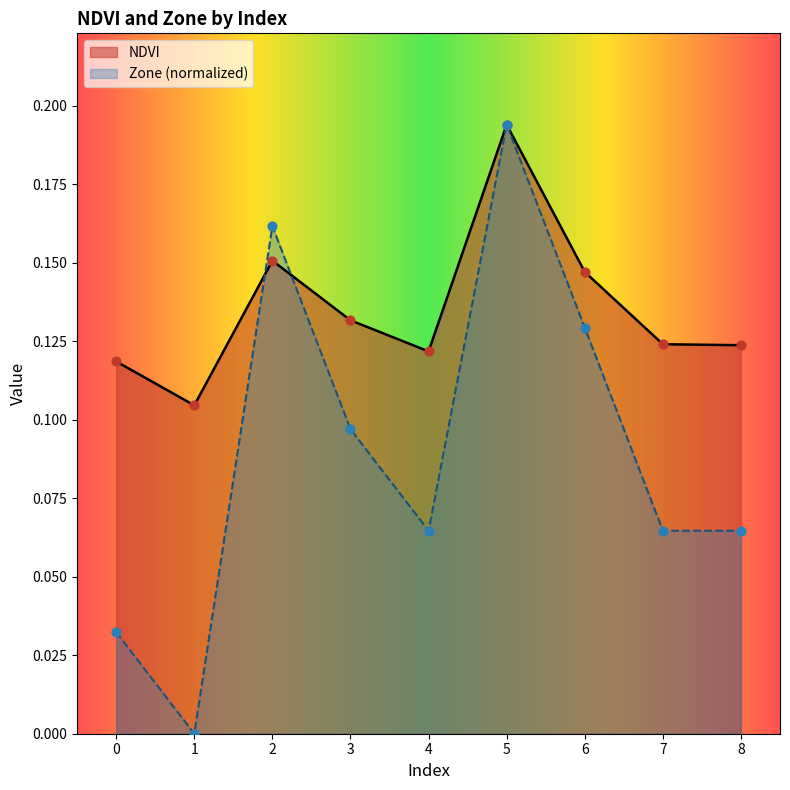

At how many categories does at least one series exceed 0?

9